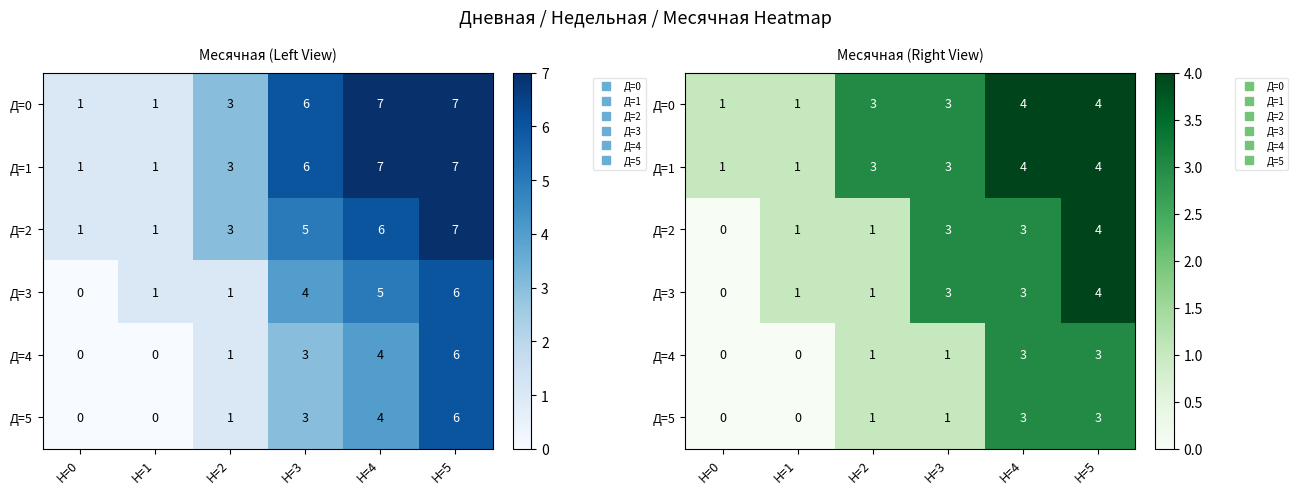

The value of Д=0 at Н=1 is 2. True or false?

False